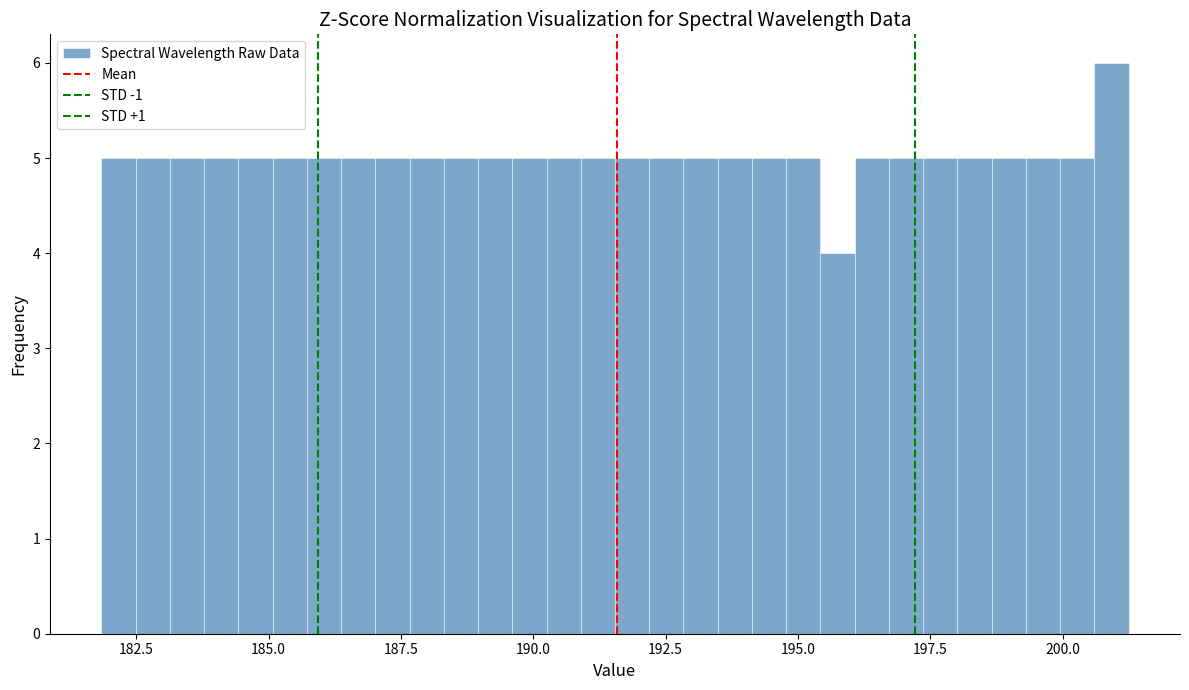

Around what value on the x-axis is the tallest bar? Give the approximate position of its centre, as read against the axis.

201.0